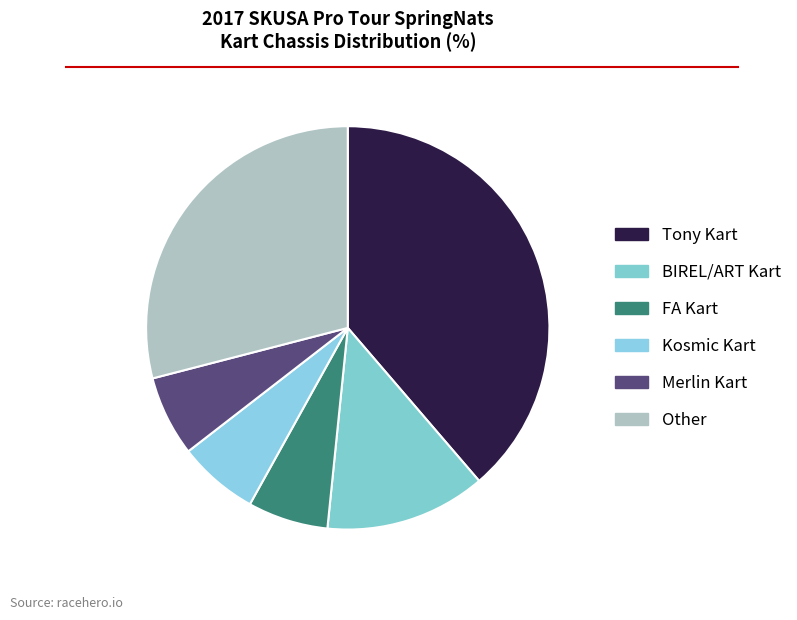

Which slice is the smallest?

FA Kart